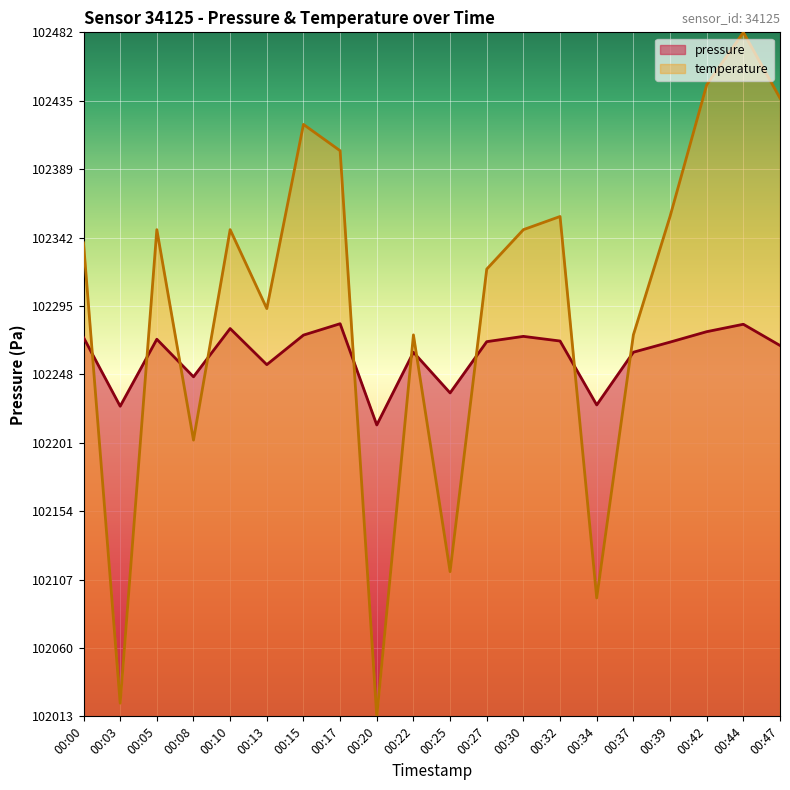

At which category is the sum across all series the highest?

00:44